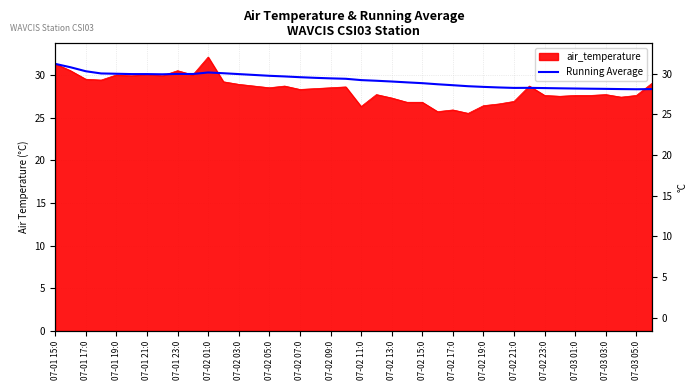

At which label does the data first exceed 29?

07-01 15:0